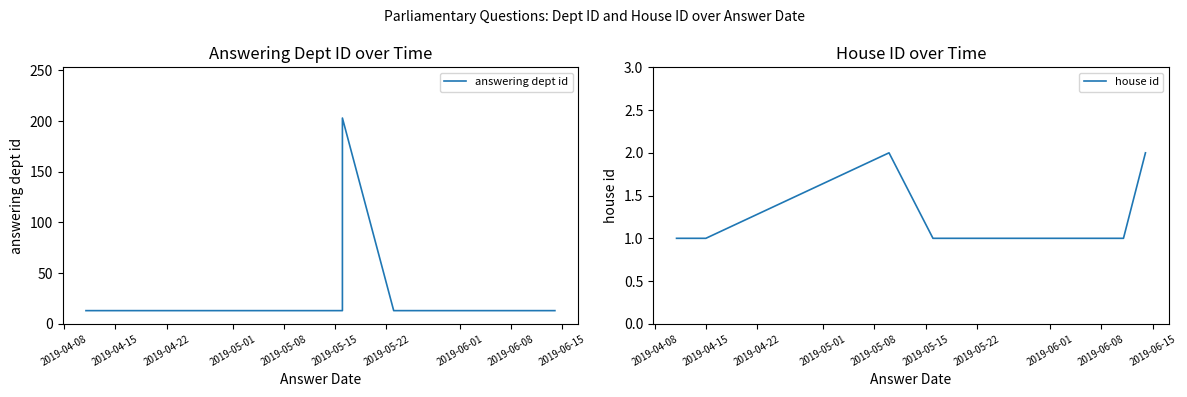

True or false: answering dept id and house id intersect in this chart.

False